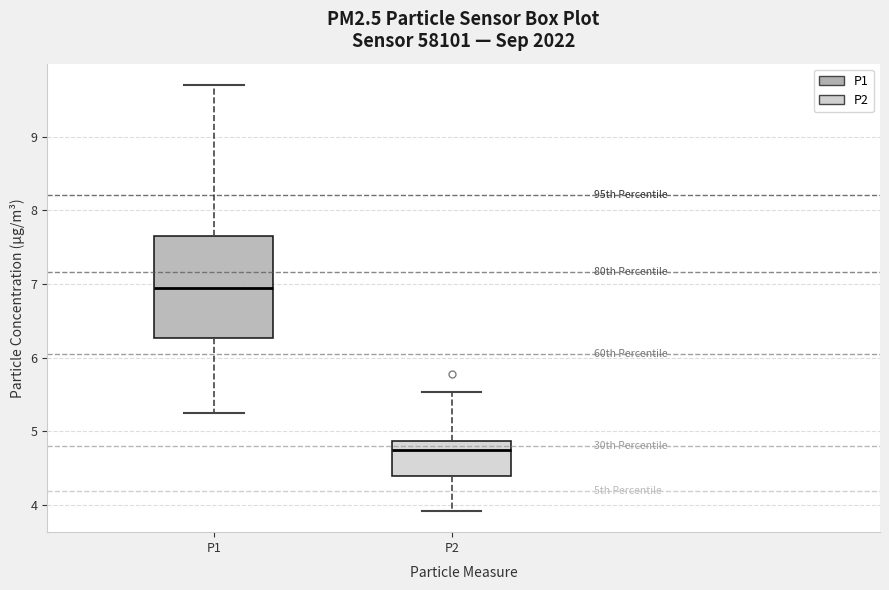

Reading left to right, transcribe this box plot: for each box, give where its median line is, the range the box spans, and where its two whiskers end, as read against the y-axis. The values are not printed on the chart, so give them approximately, as read against the axis.

P1: median 6.9, box 6.3 to 7.6, whiskers 5.3 to 9.7
P2: median 4.8, box 4.4 to 4.9, whiskers 3.9 to 5.5